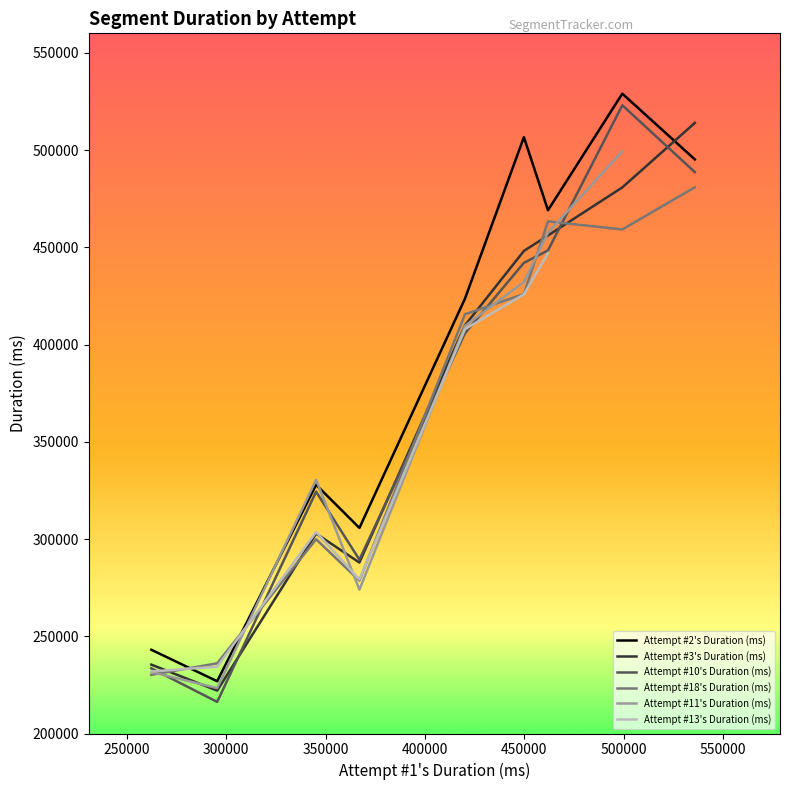

Is it true that the value at x is 262261?

True